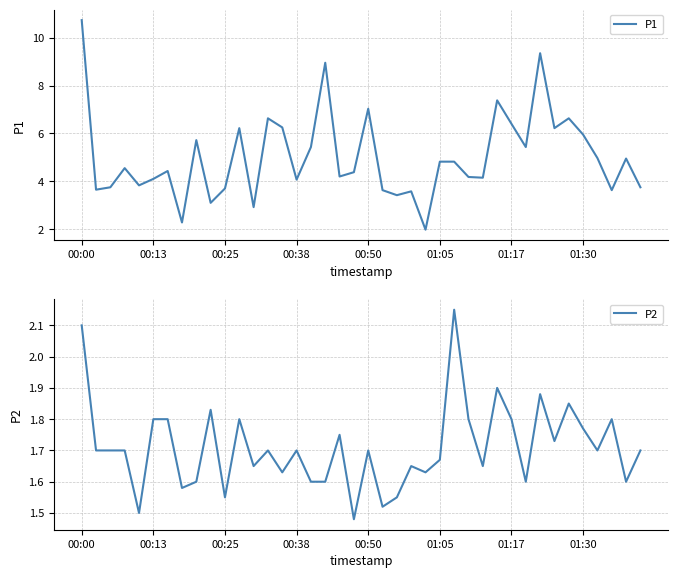

What is the average value of the P1 series?

5.0